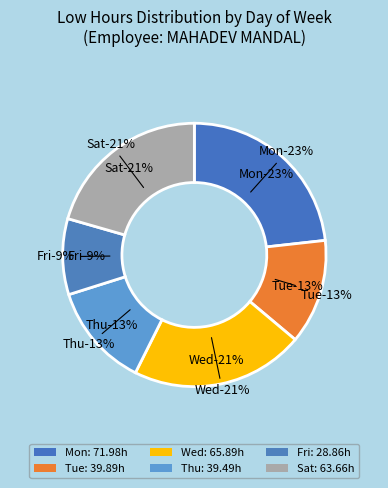

Do 21 and 10 together represent more than half of the pie?

No